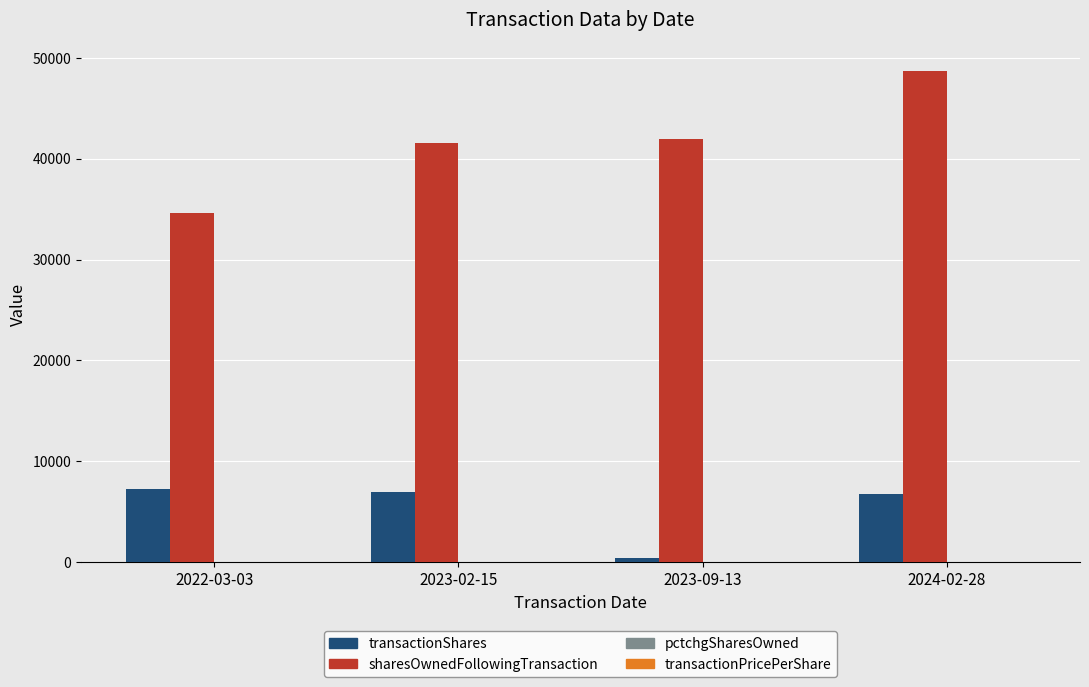

Which series has the largest total across all categories?

sharesOwnedFollowingTransaction